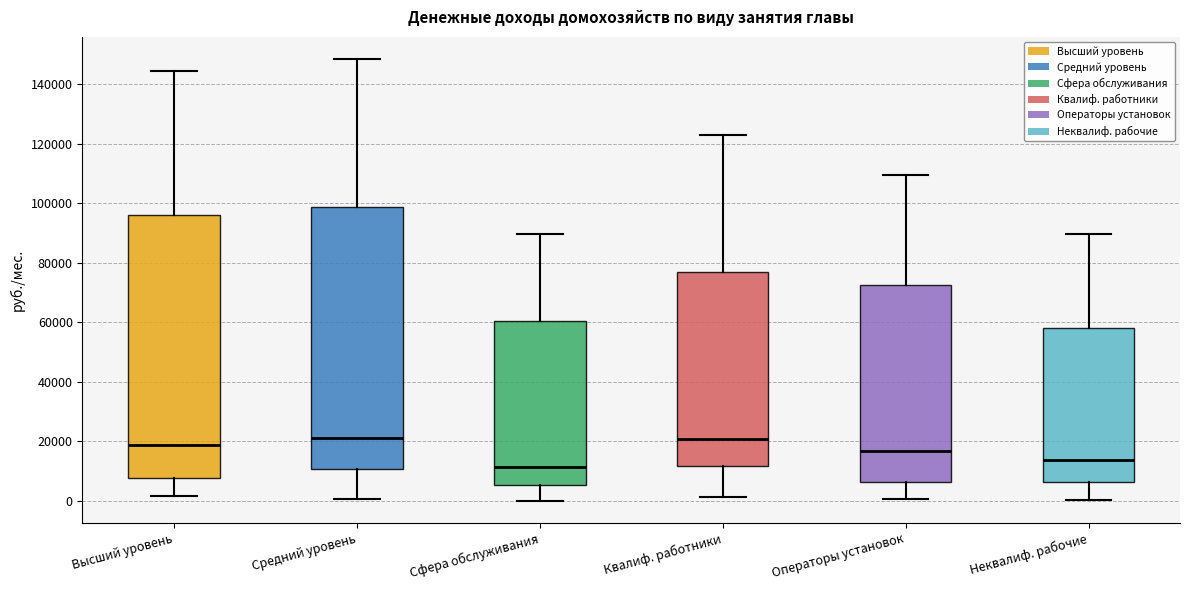

Where is the lower edge of the box for Сфера обслуживания on the y-axis? The values are not printed on the chart, so give them approximately, as read against the axis.

6000